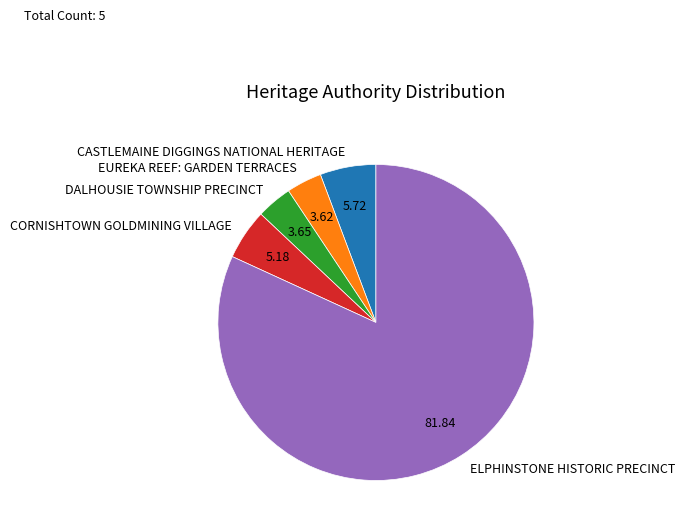

Which slice represents more than half of the pie?

ELPHINSTONE HISTORIC PRECINCT